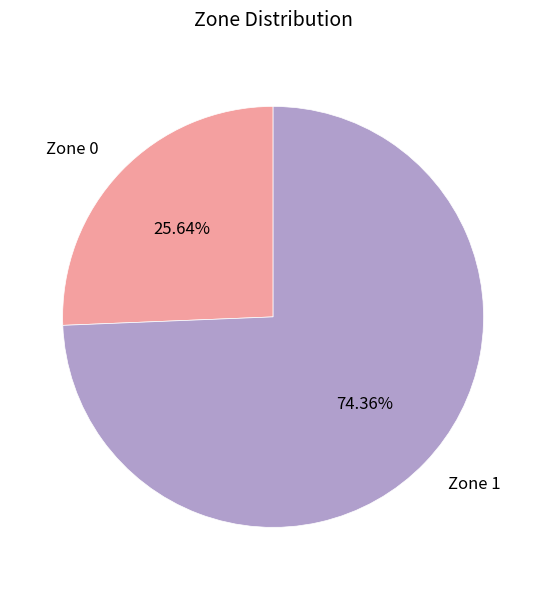

Rank the categories by value from highest to lowest.

Zone 1, Zone 0